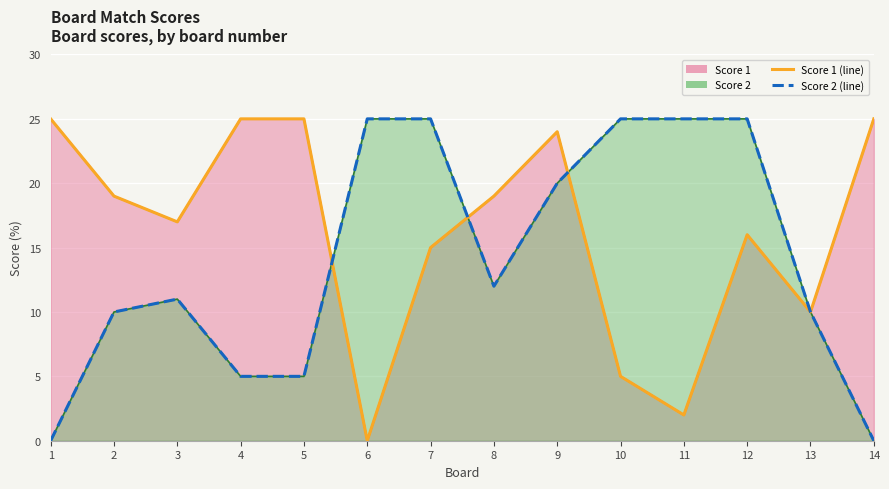

Reading left to right, extract all data points from this chart.

Score 1 (line): 25	19	17	25	25	0	15	19	24	5	2	16	10	25
Score 2 (line): 0	10	11	5	5	25	25	12	20	25	25	25	10	0